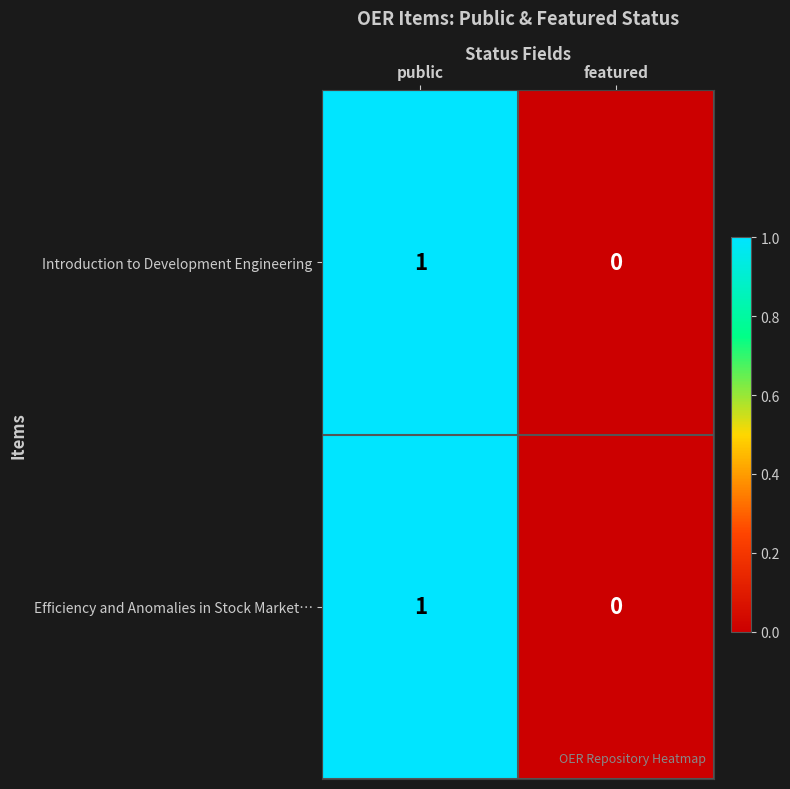

List the labels in order of Introduction to Development Engineering value, largest first.

public, featured